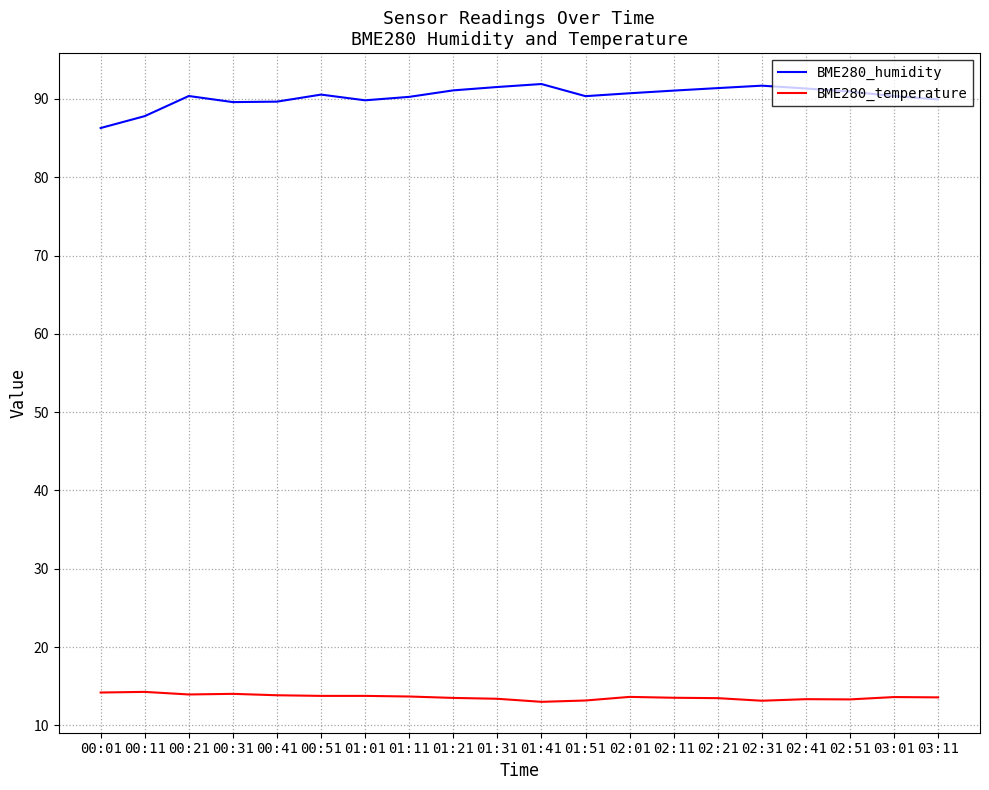

What is the sum of all BME280_humidity values?

1806.6